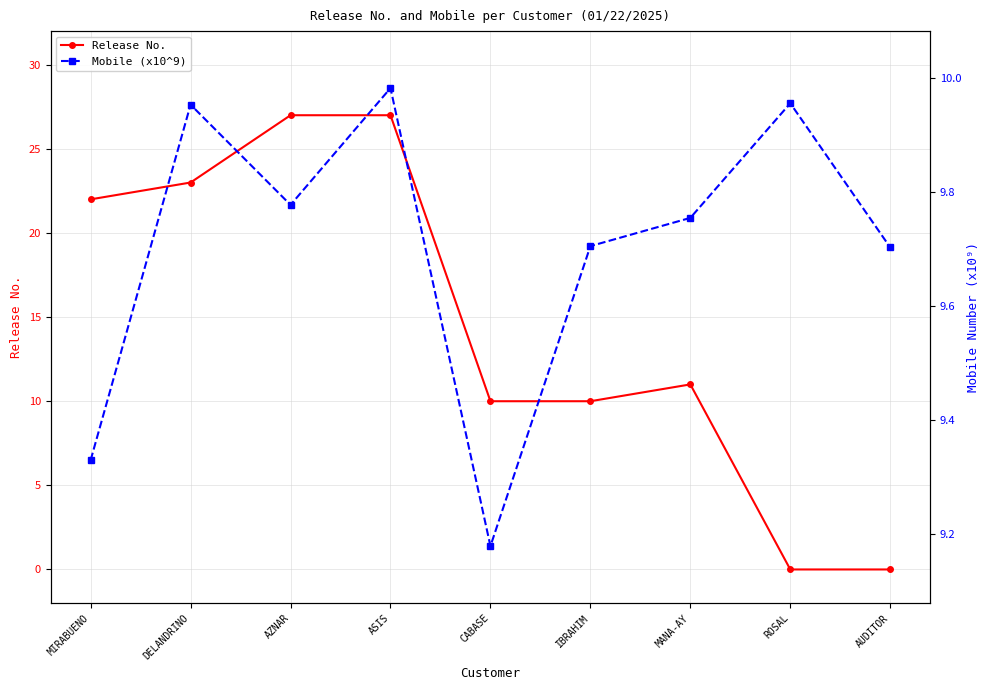

What is the value of the Release No. point at the 7th from the left?

11